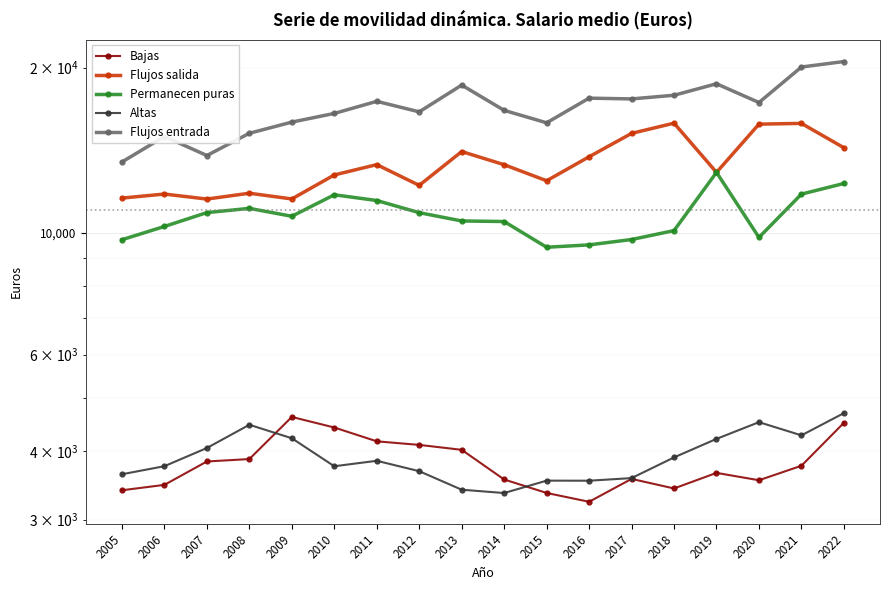

Where is the first local minimum for Flujos entrada?

2007